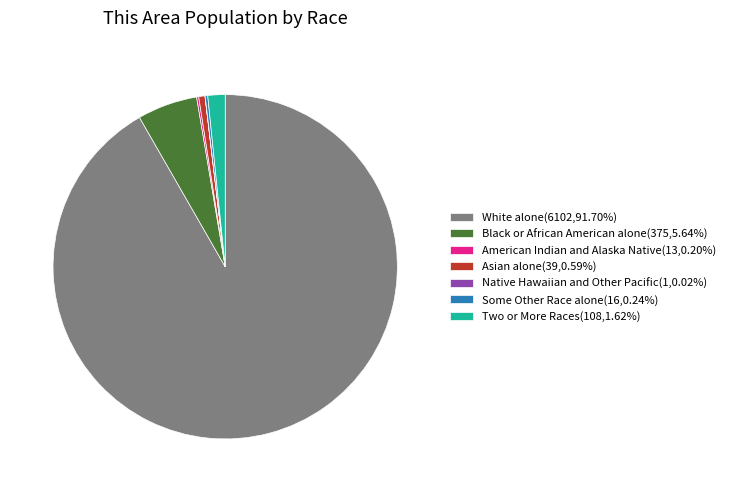

Is there any slice that represents more than half of the pie?

Yes